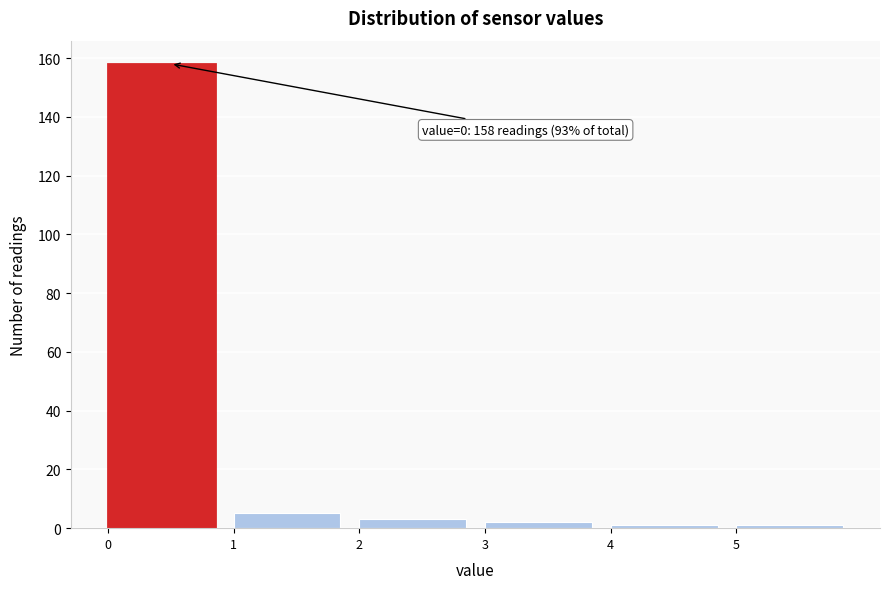

Which range on the x-axis has the tallest bar?

0 to 1